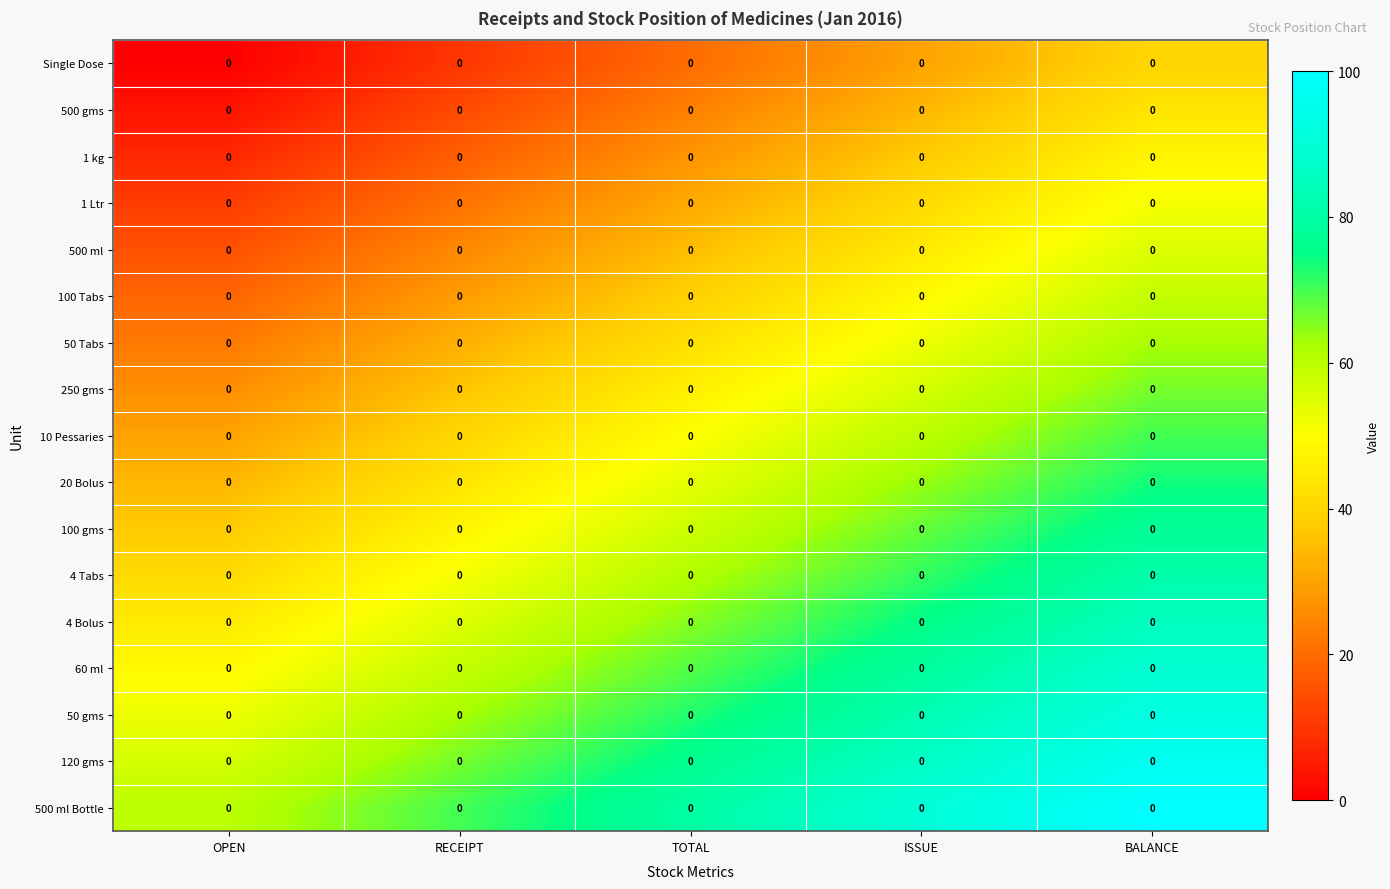

At which label does 100 Tabs reach its peak?

BALANCE